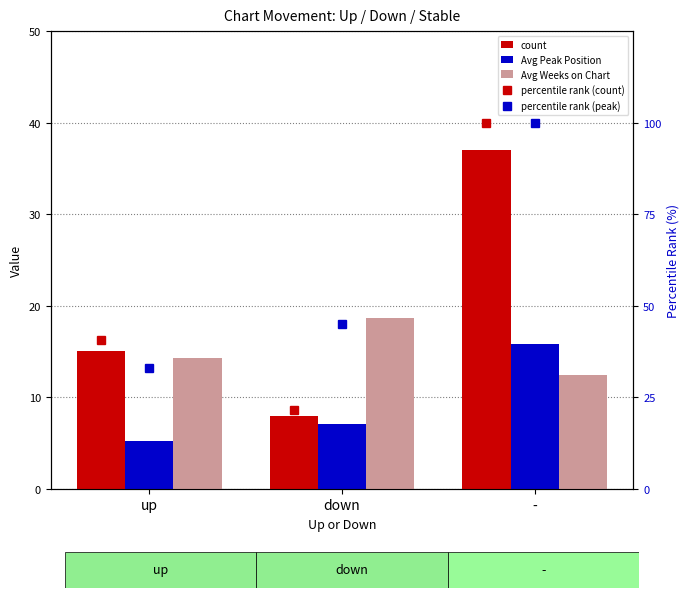

How many data points in percentile rank (peak) are less than 44?

1